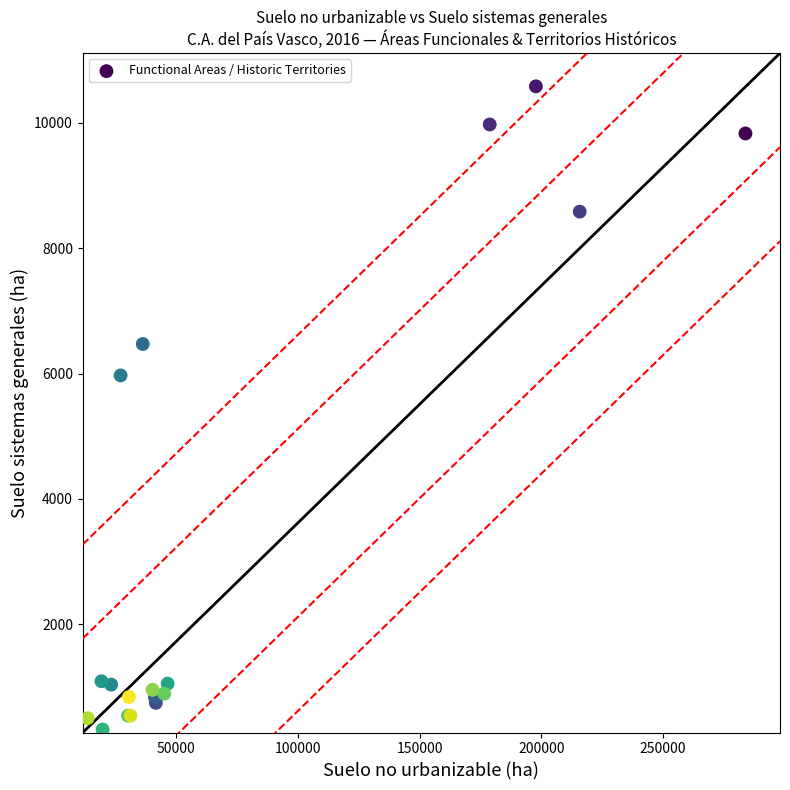

What Y value in the scatter plot is closest to 5452?

5971.2